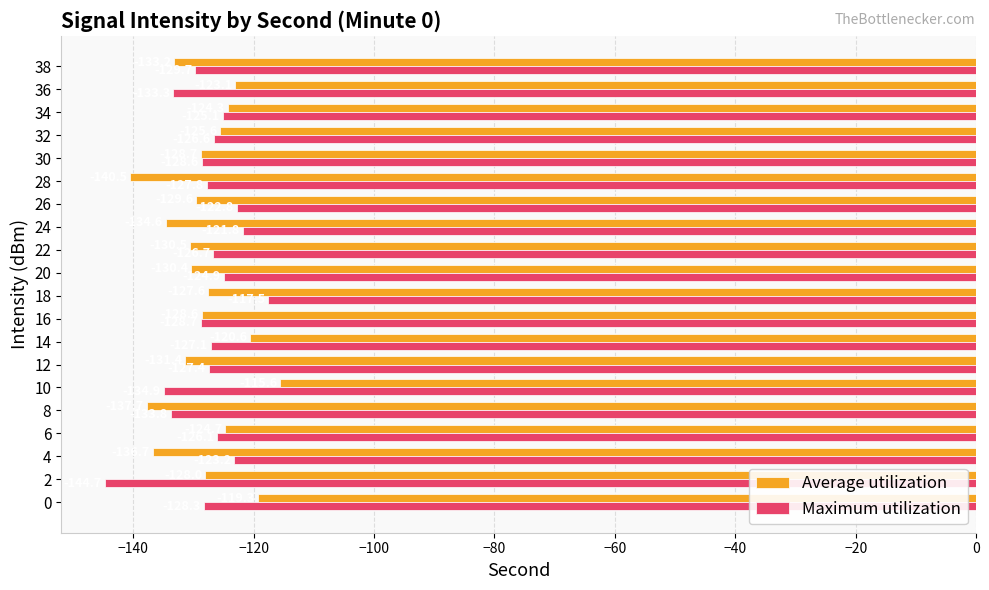

Which series has the widest spread of values?

Maximum utilization